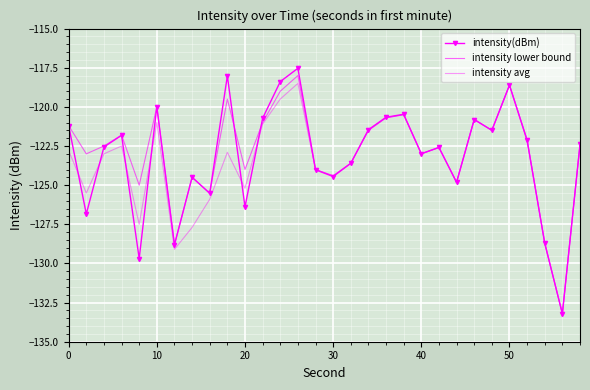

How many values in the intensity avg series are below -122?

20